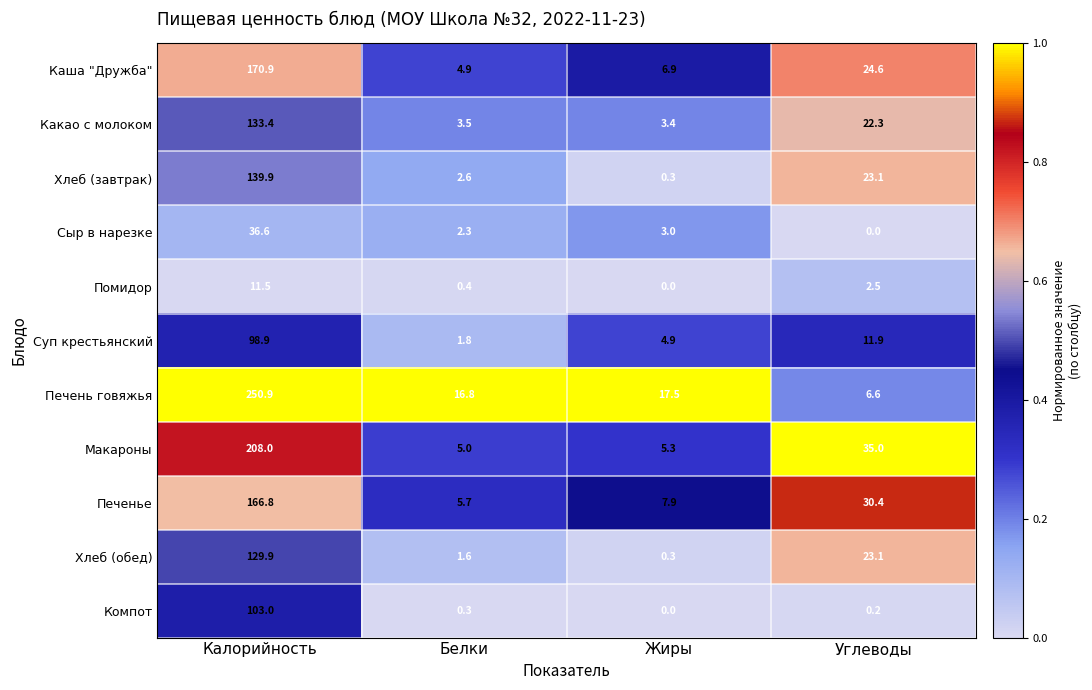

Where is Сыр в нарезке nearest to the value 18?

Жиры